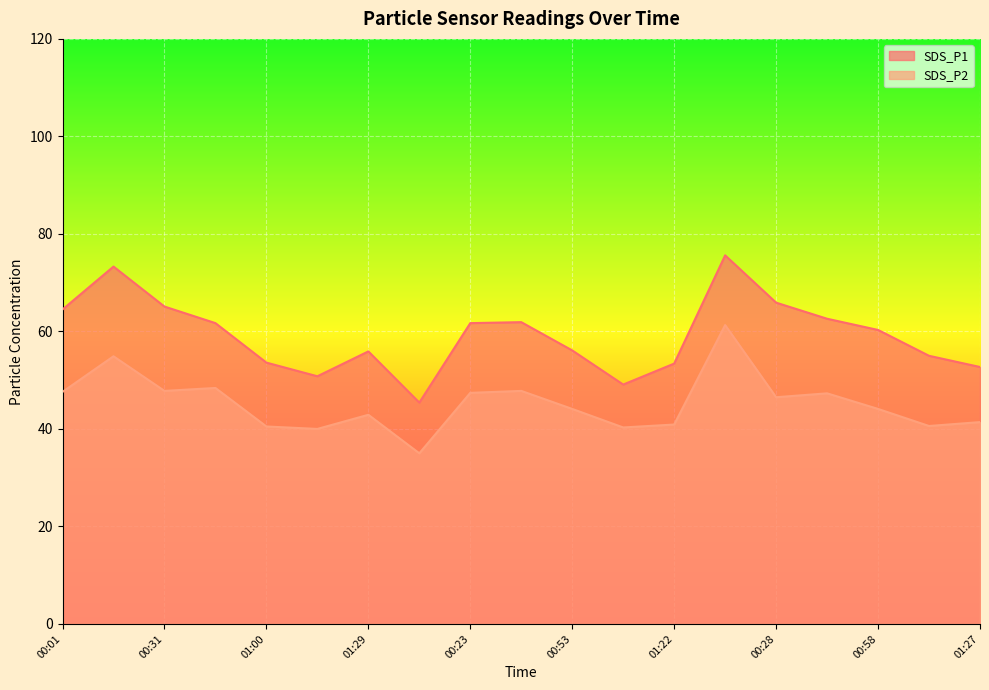

The SDS_P2 series shows 47.8 at 00:31. True or false?

True